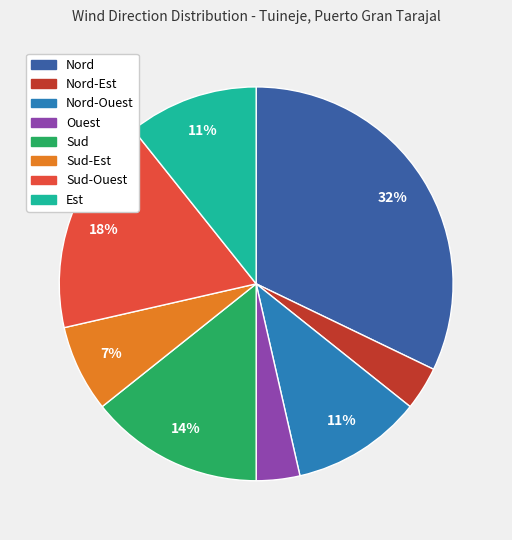

Which slice is the largest?

Nord